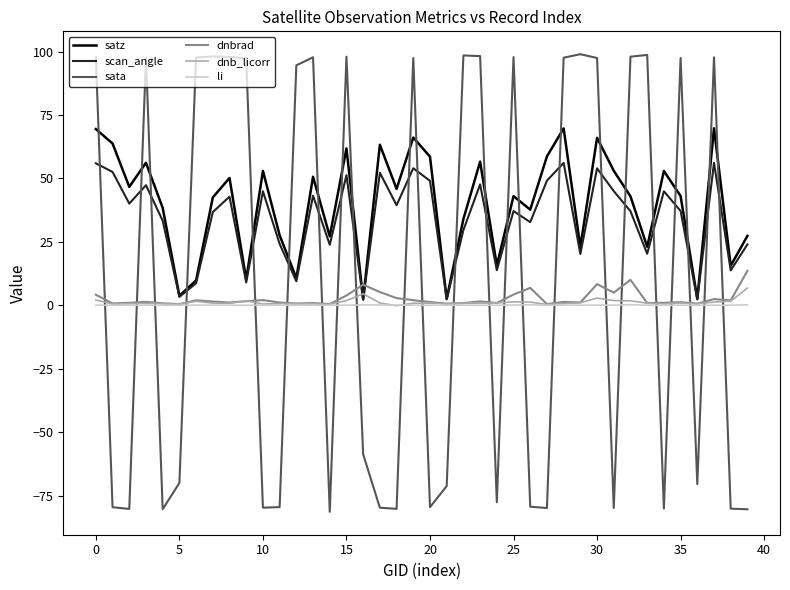

At how many categories does at least one series exceed 62?

22